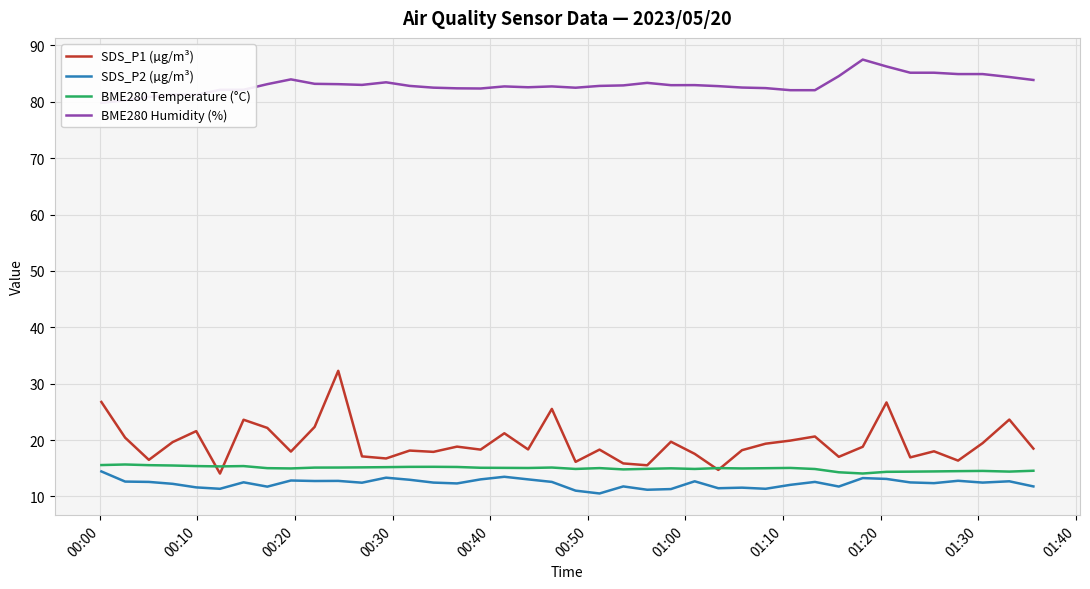

What is the minimum value for BME280 Temperature (°C)?

14.1